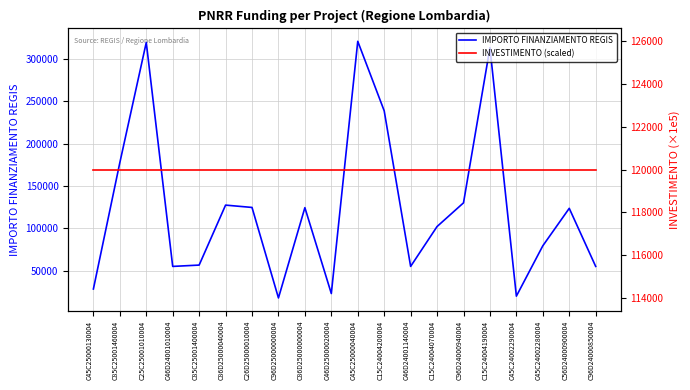

What is the sum of the INVESTIMENTO (scaled) values at C15C24004070004 and C45C24002280004?

240000.0